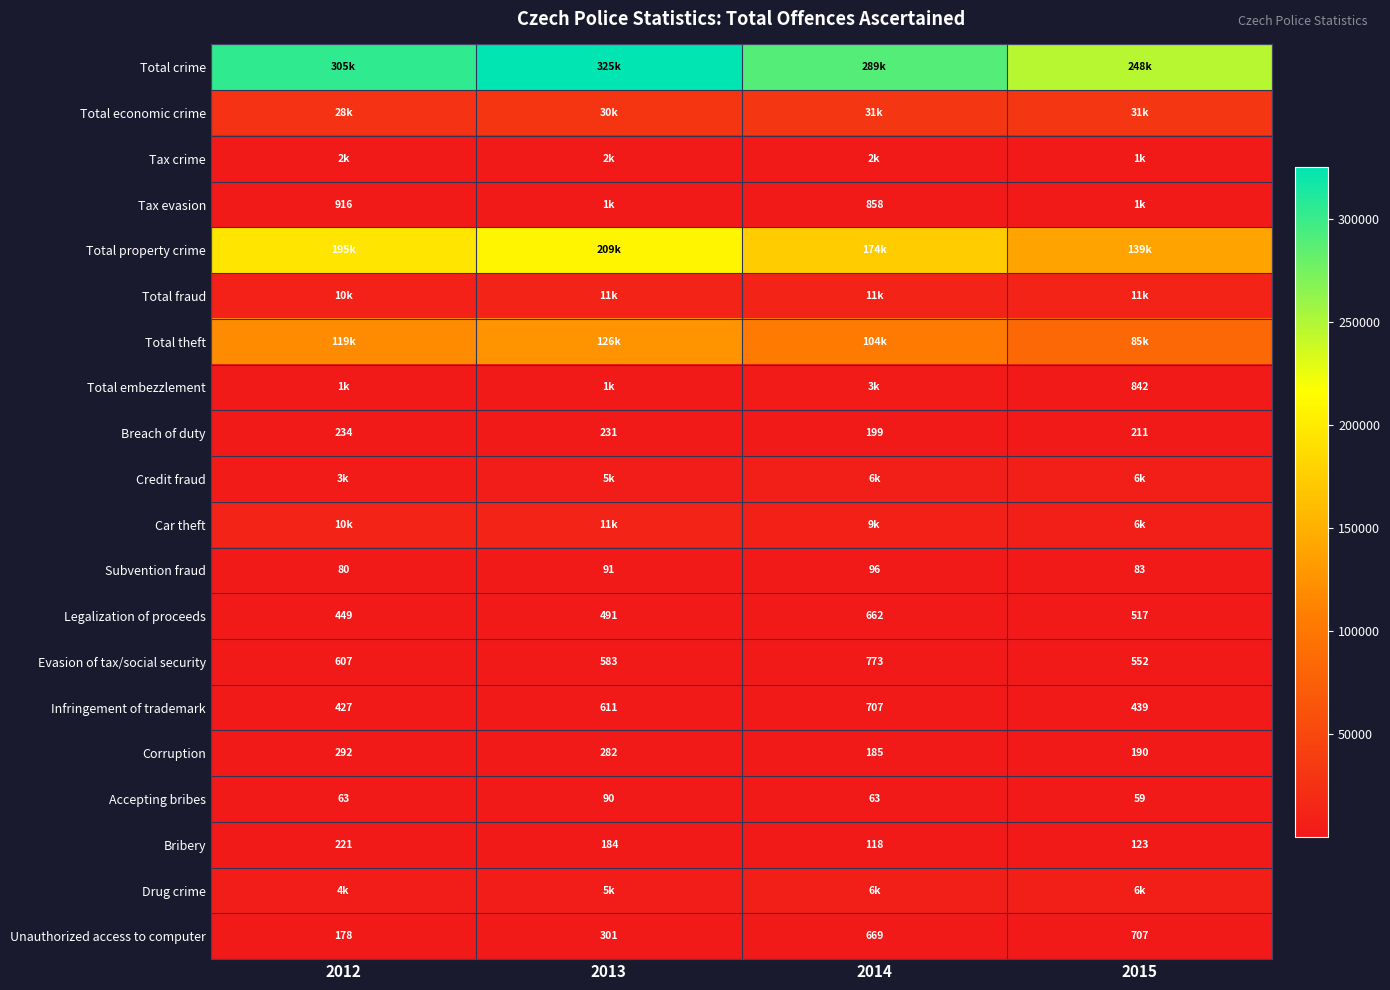

At which category is the sum across all series the highest?

2013